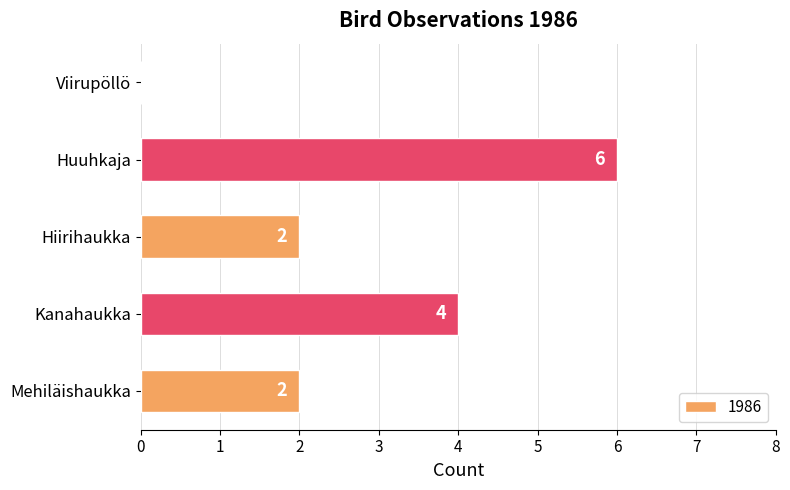

Between Viirupöllö and Hiirihaukka, which is larger?

Hiirihaukka